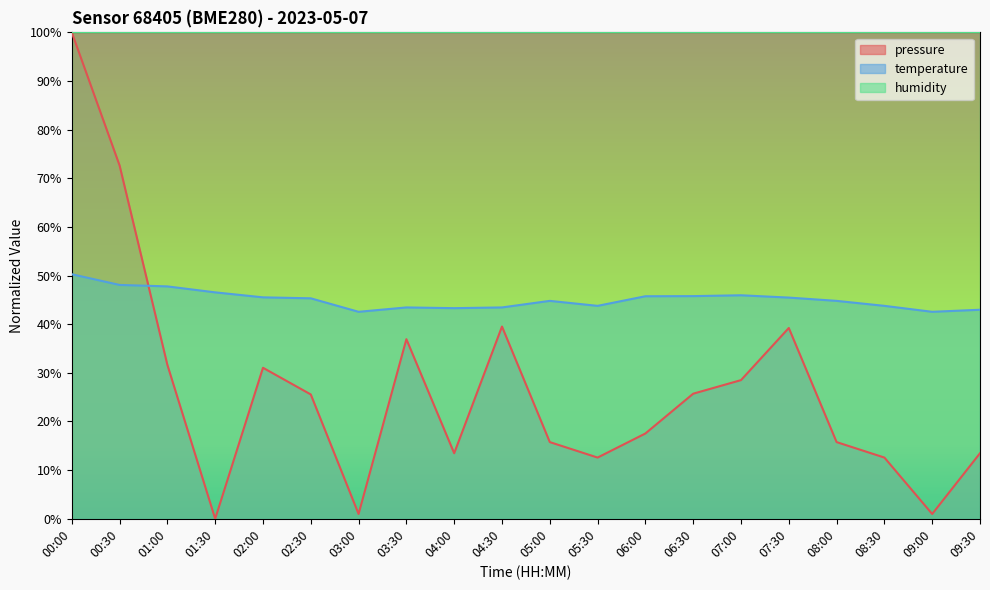

What is the label of the 6th point from the left?

02:30